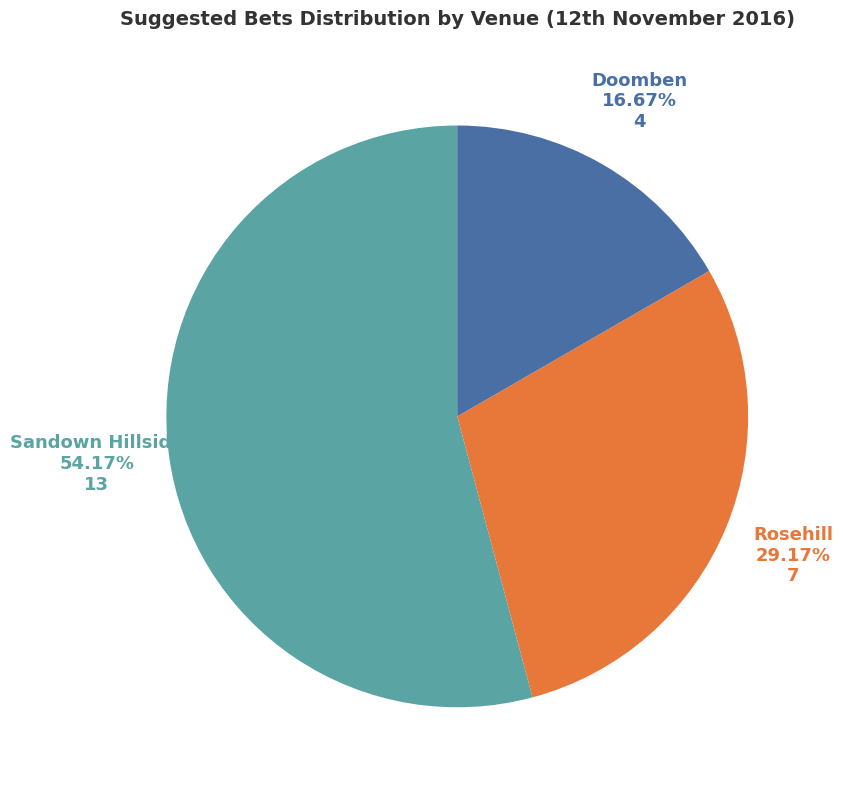

Is there a majority slice in this chart?

Yes